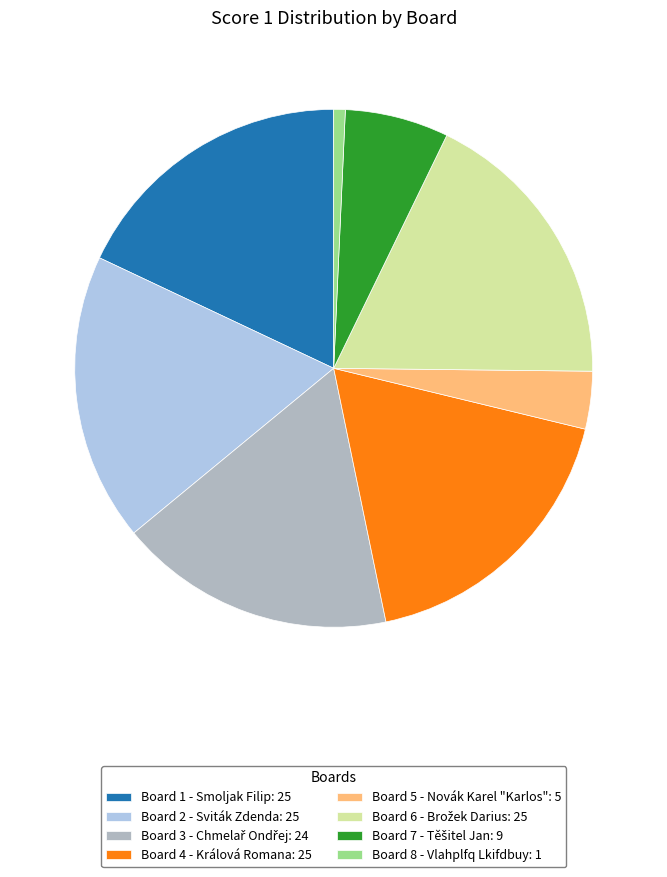

Is there any slice that represents more than half of the pie?

No